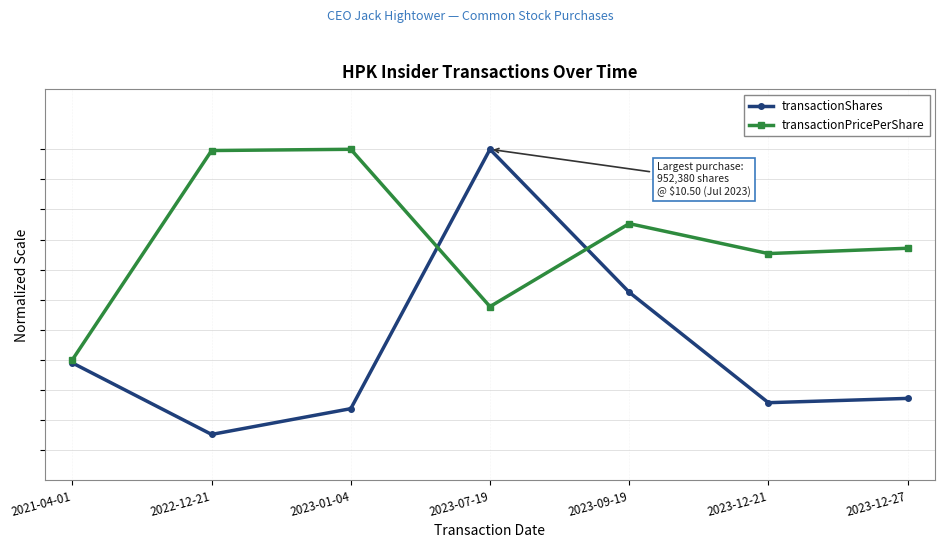

Reading left to right, transcribe all the data shown in this chart.

transactionShares: 3.9	1.5	2.4	11.0	6.3	2.6	2.7
transactionPricePerShare: 4.0	11.0	11.0	5.8	8.5	7.5	7.7